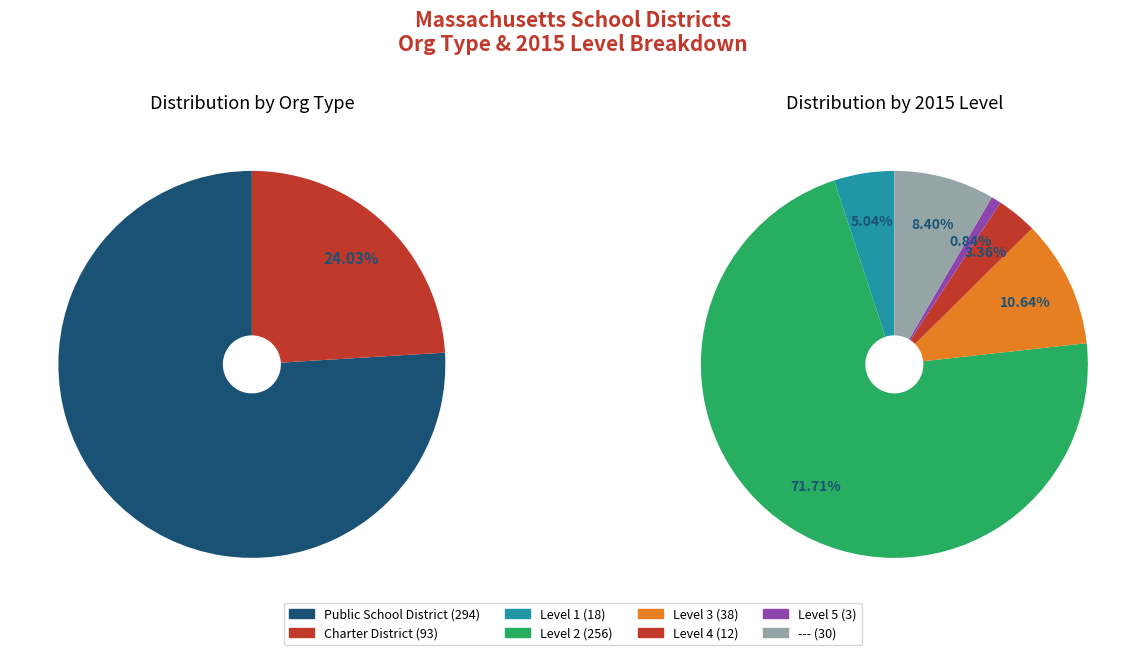

Count the number of slices in the pie.

6